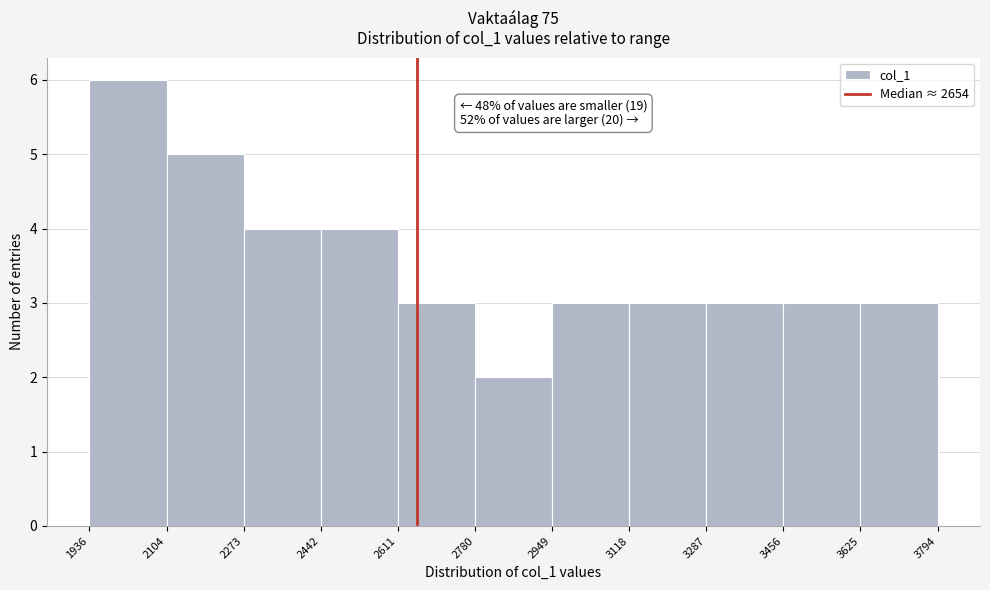

Which range on the x-axis has the tallest bar?

1936 to 2104